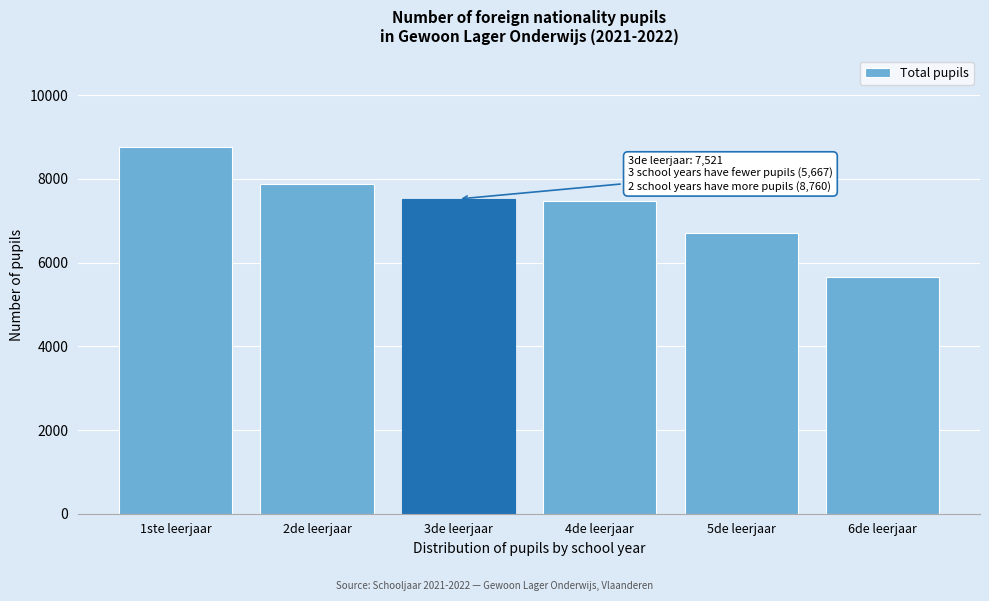

Reading right to left, what are all the values shown in this chart?

6de leerjaar=5667	5de leerjaar=6697	4de leerjaar=7465	3de leerjaar=7521	2de leerjaar=7890	1ste leerjaar=8760